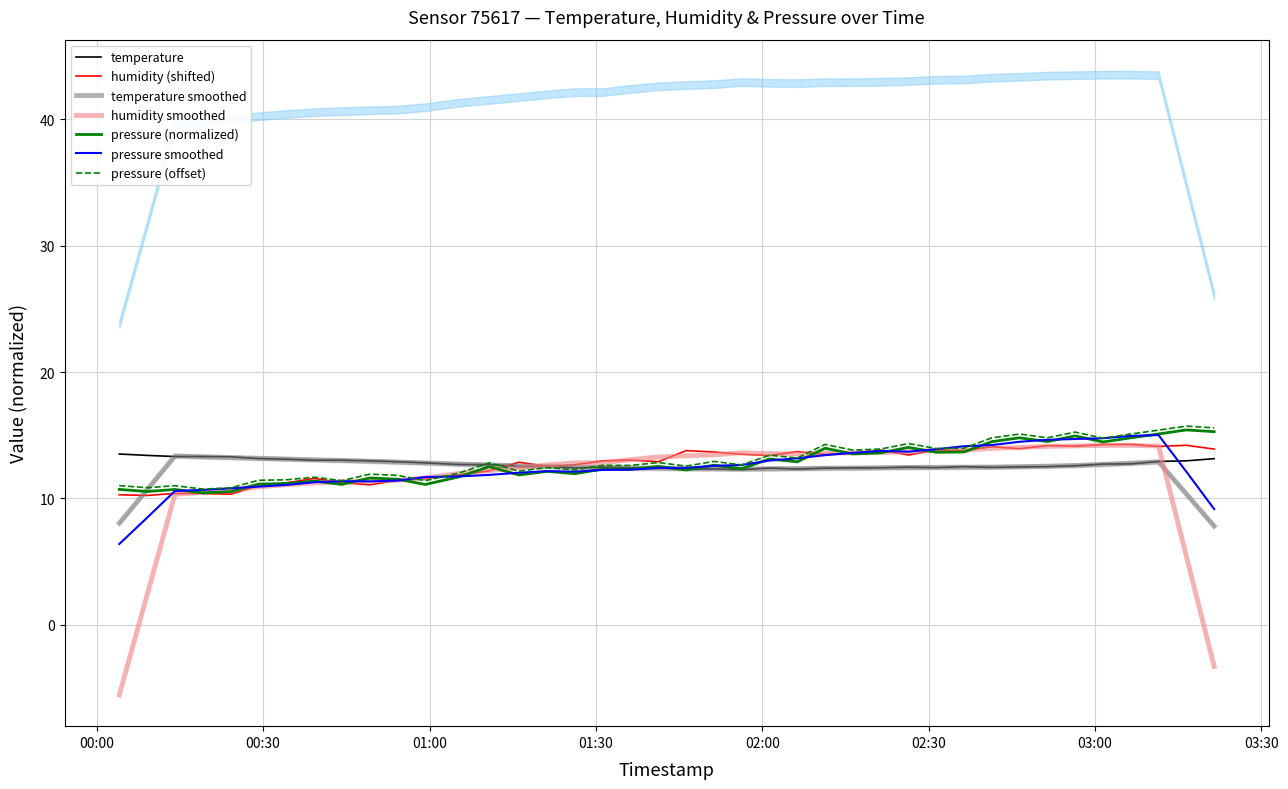

What is the minimum value for temperature?

12.3